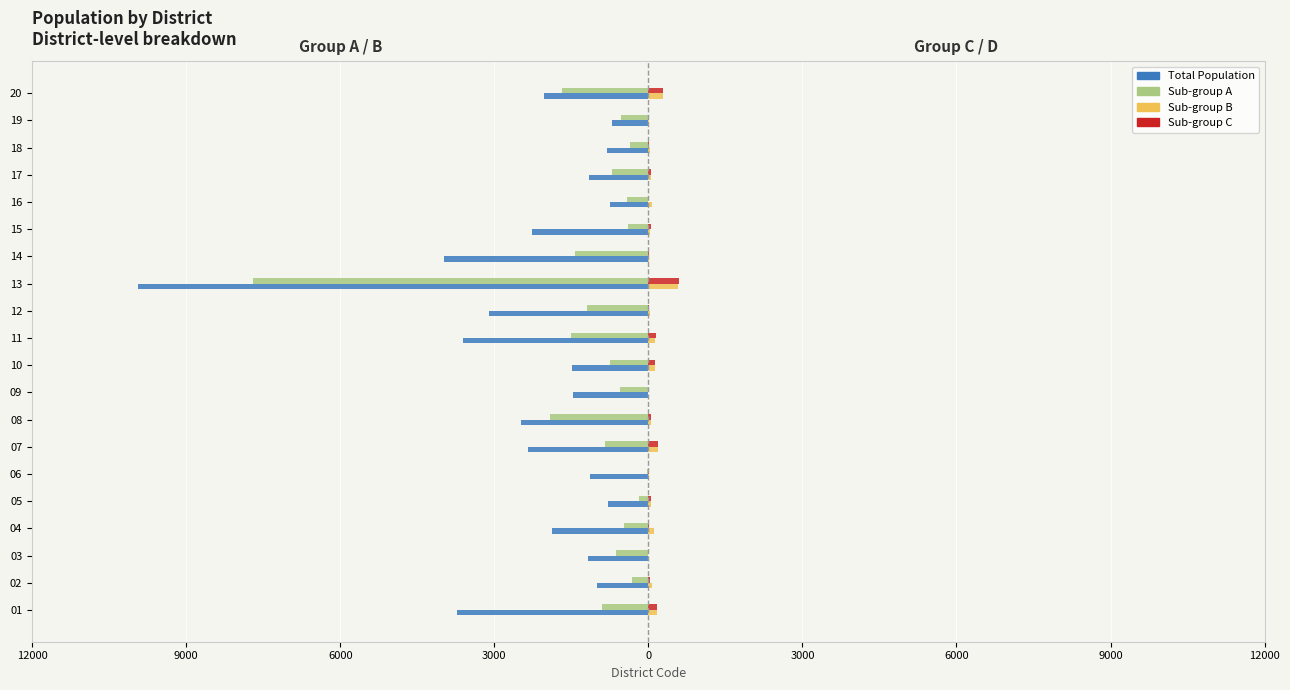

What are all the series names shown in the legend?

Total Population, Sub-group A, Sub-group B, Sub-group C